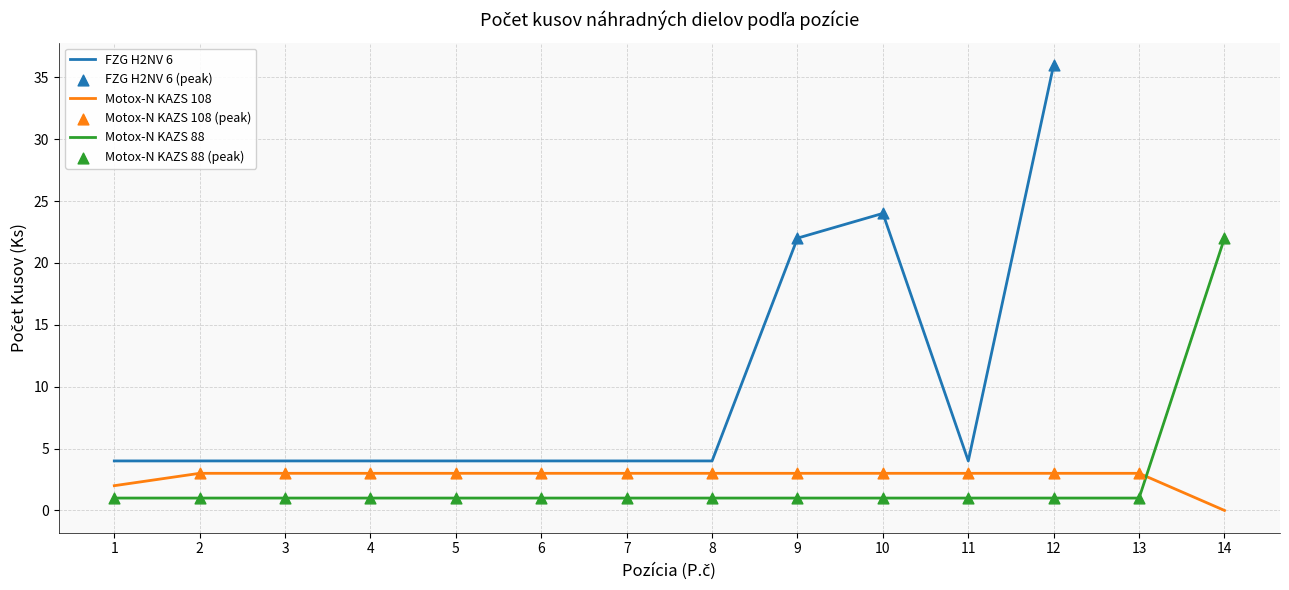

The value of Motox-N KAZS 108 at 2 is 5. True or false?

False